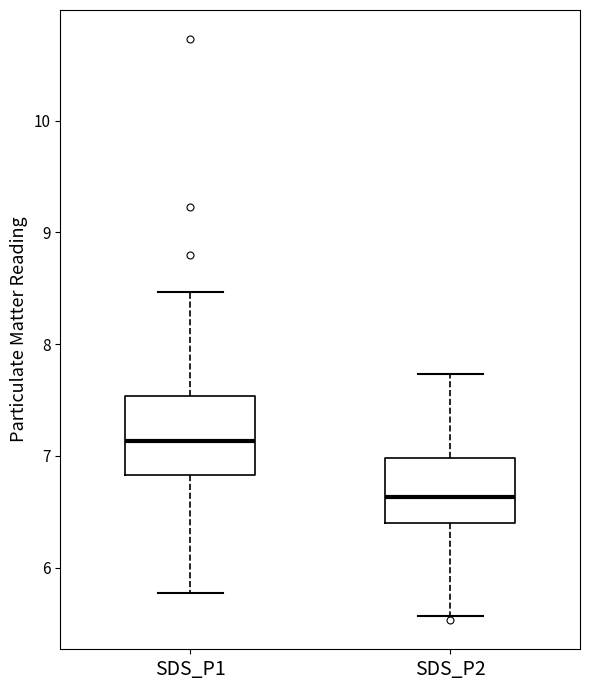

Where is the lower edge of the box for SDS_P2 on the y-axis? The values are not printed on the chart, so give them approximately, as read against the axis.

6.4